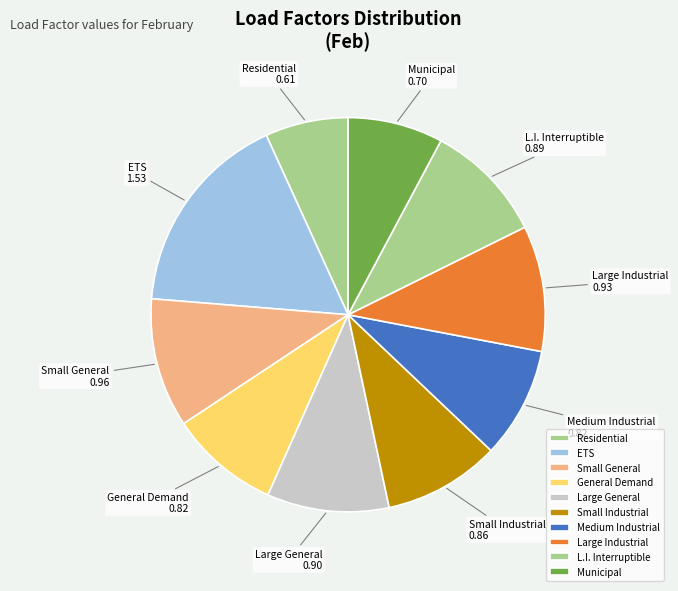

Is Municipal the majority of the pie?

No